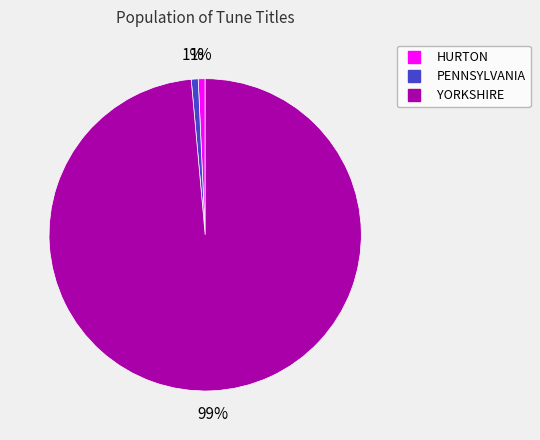

The YORKSHIRE slice represents 99% of the pie. True or false?

True